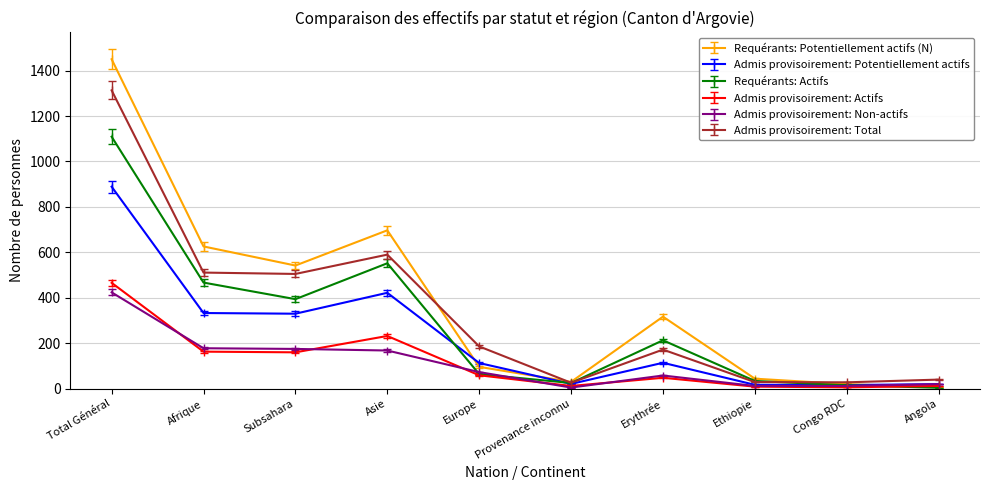

Where is the first local maximum for Admis provisoirement: Total?

Asie